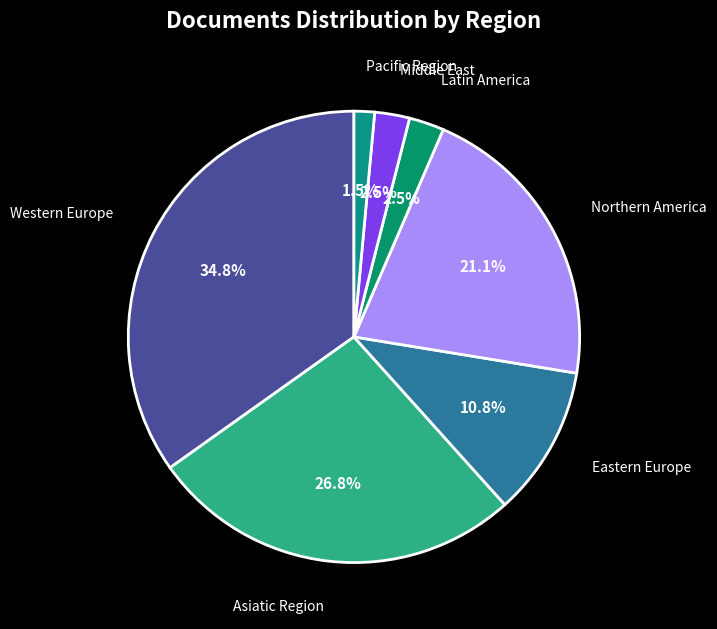

Does any single category account for the majority?

No